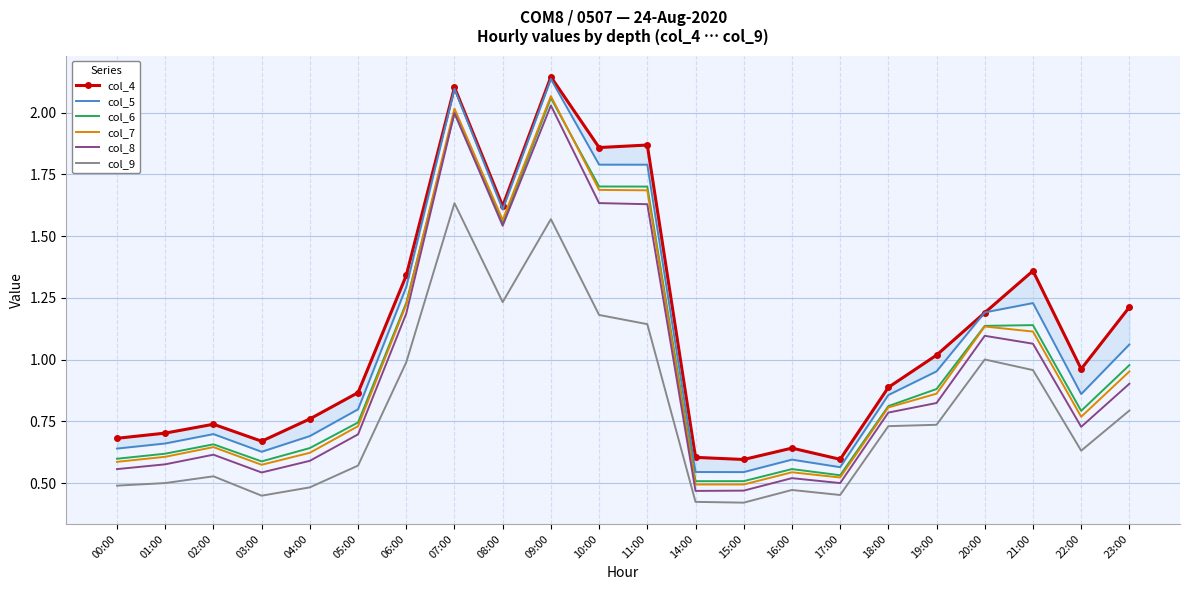

The value of col_7 at 01:00 is 0.9. True or false?

False